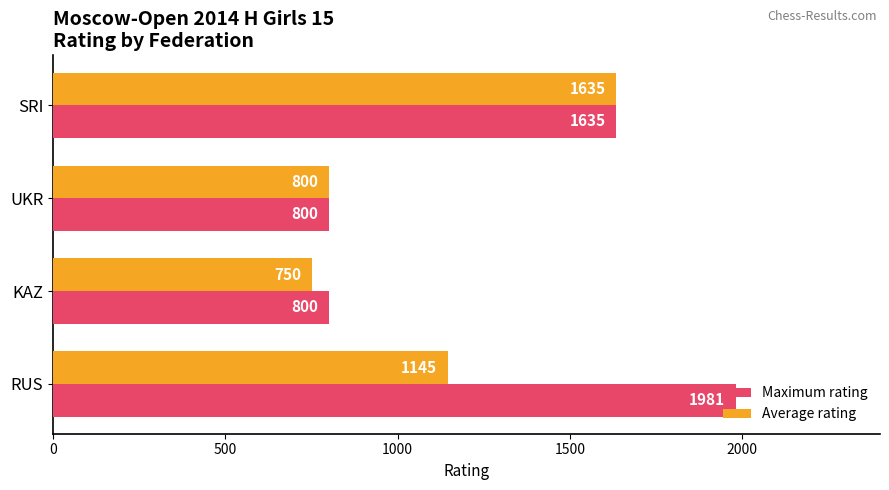

What is the smallest value displayed?

750